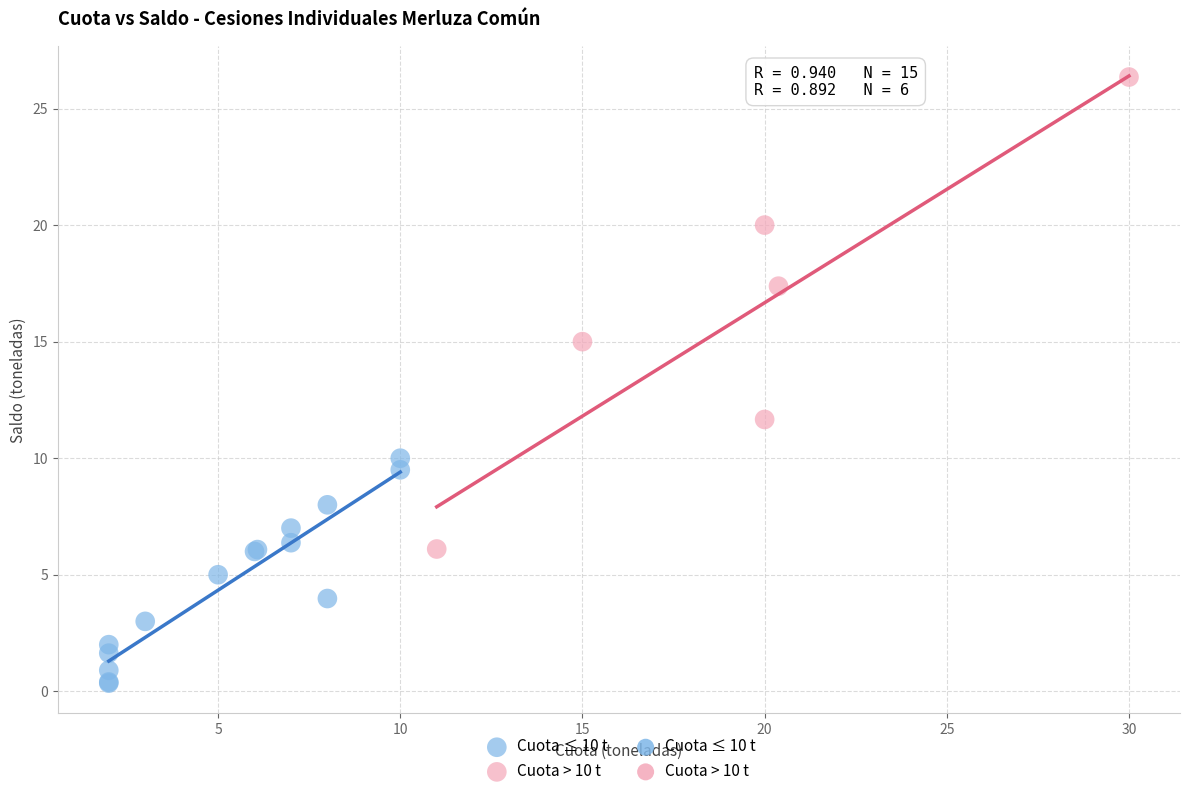

Which series has the largest Y range (max minus min)?

Cuota > 10 t